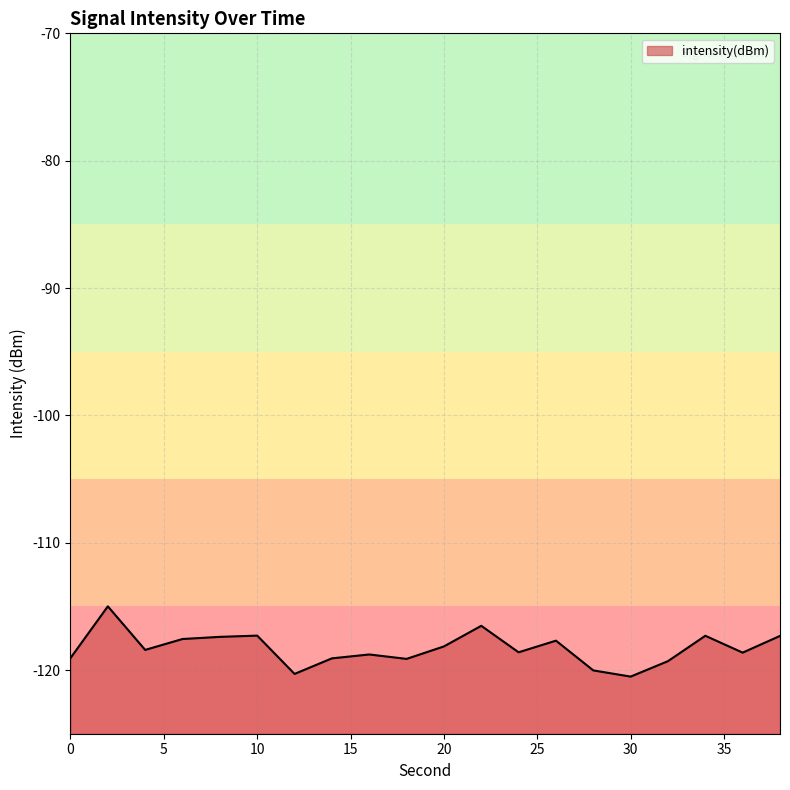

How many values are below -118?

12